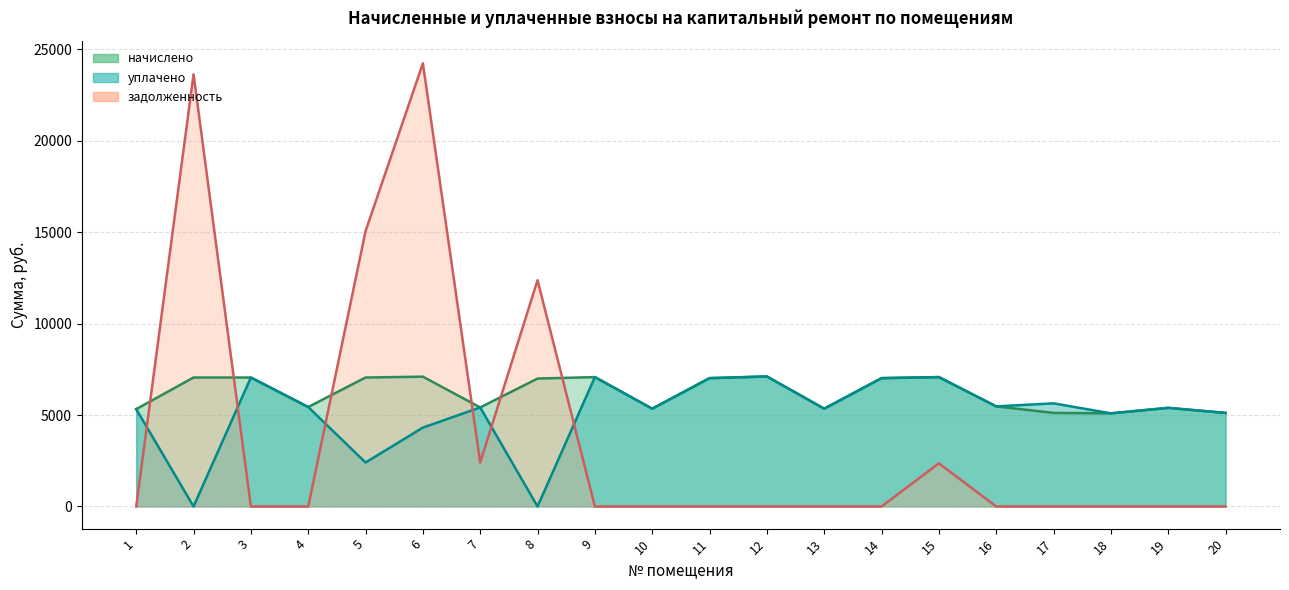

Rank the series at 14 from lowest to highest value.

задолженность, начислено, уплачено